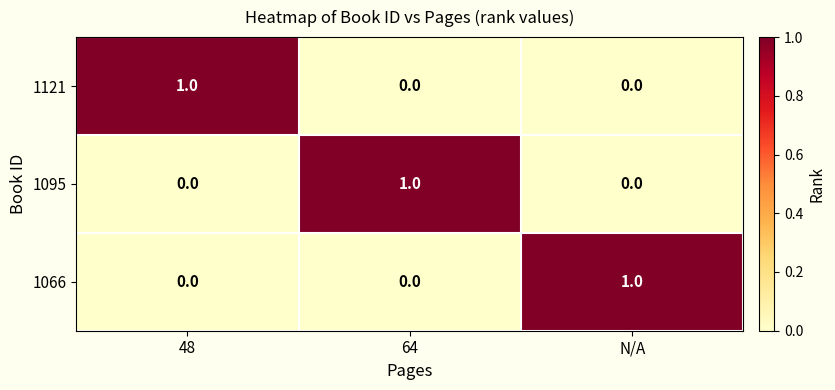

What is the total value across all series at N/A?

1